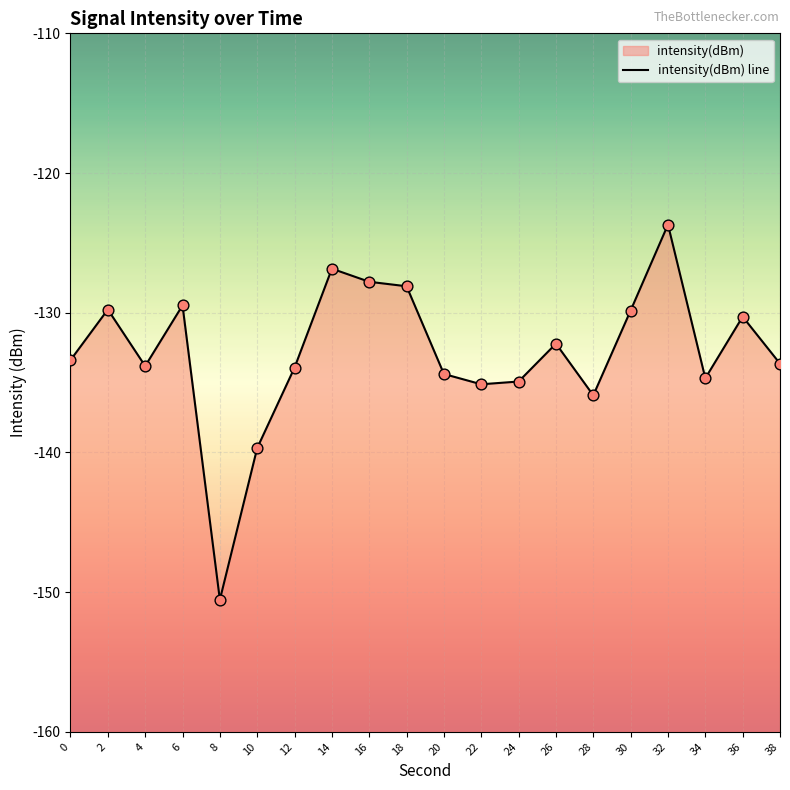

Which has a higher value, 32 or 2?

32